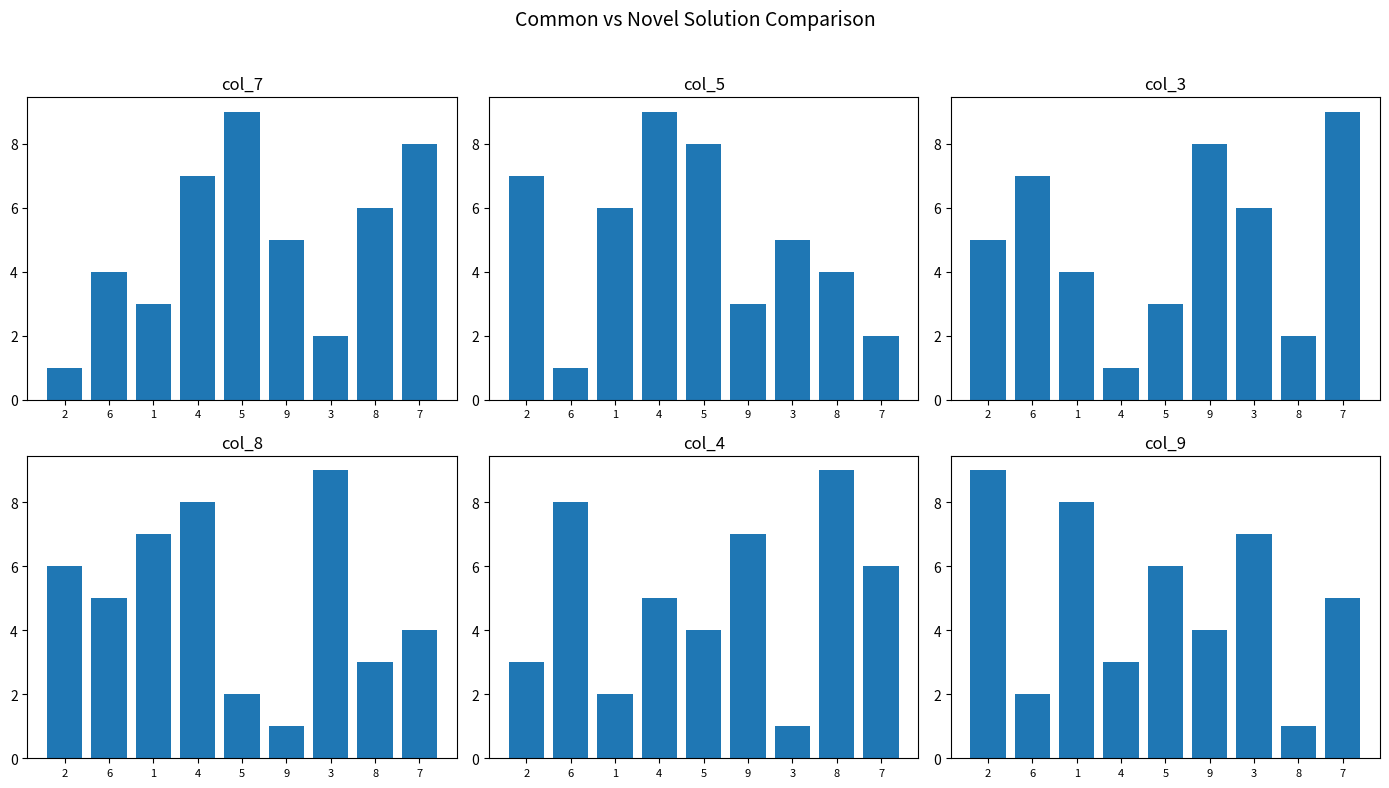

How many data points does each series have?

9